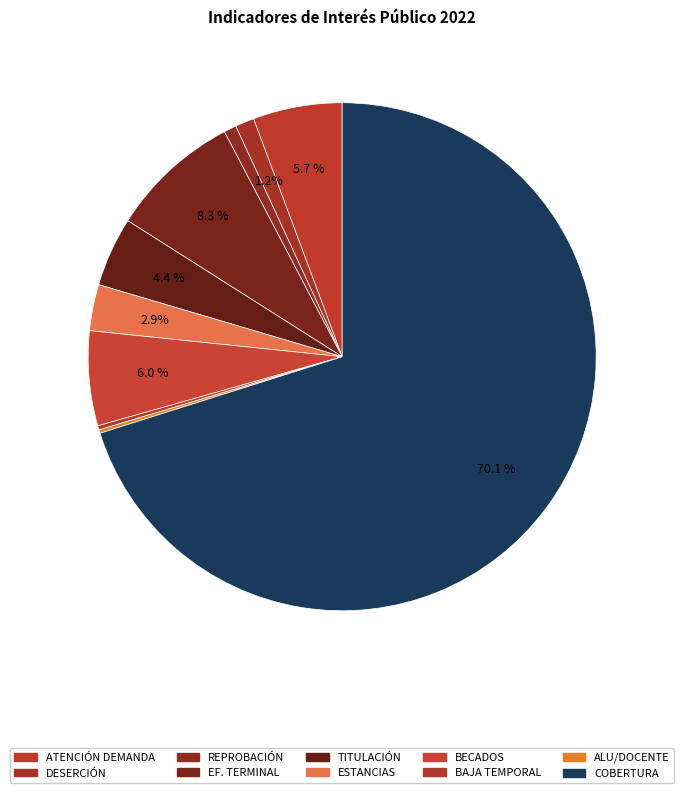

To the nearest percent, what is the difference between the largest and smallest slice percentages?

70%